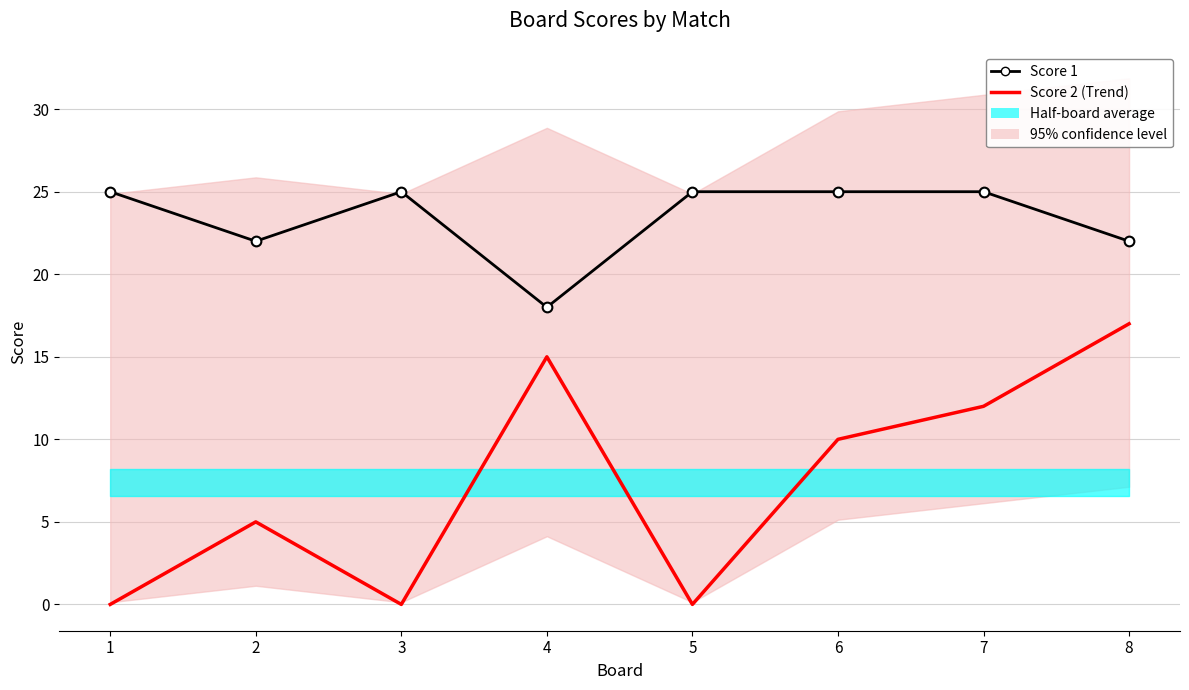

Which series has the largest total across all categories?

Score 1